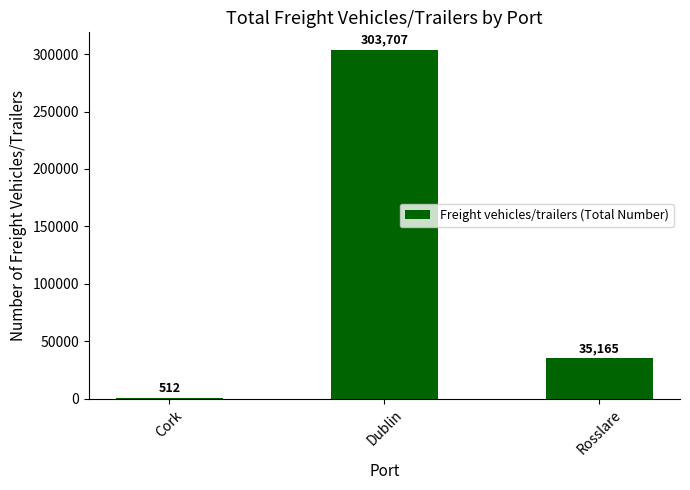

At which label does the data first exceed 35165?

Dublin